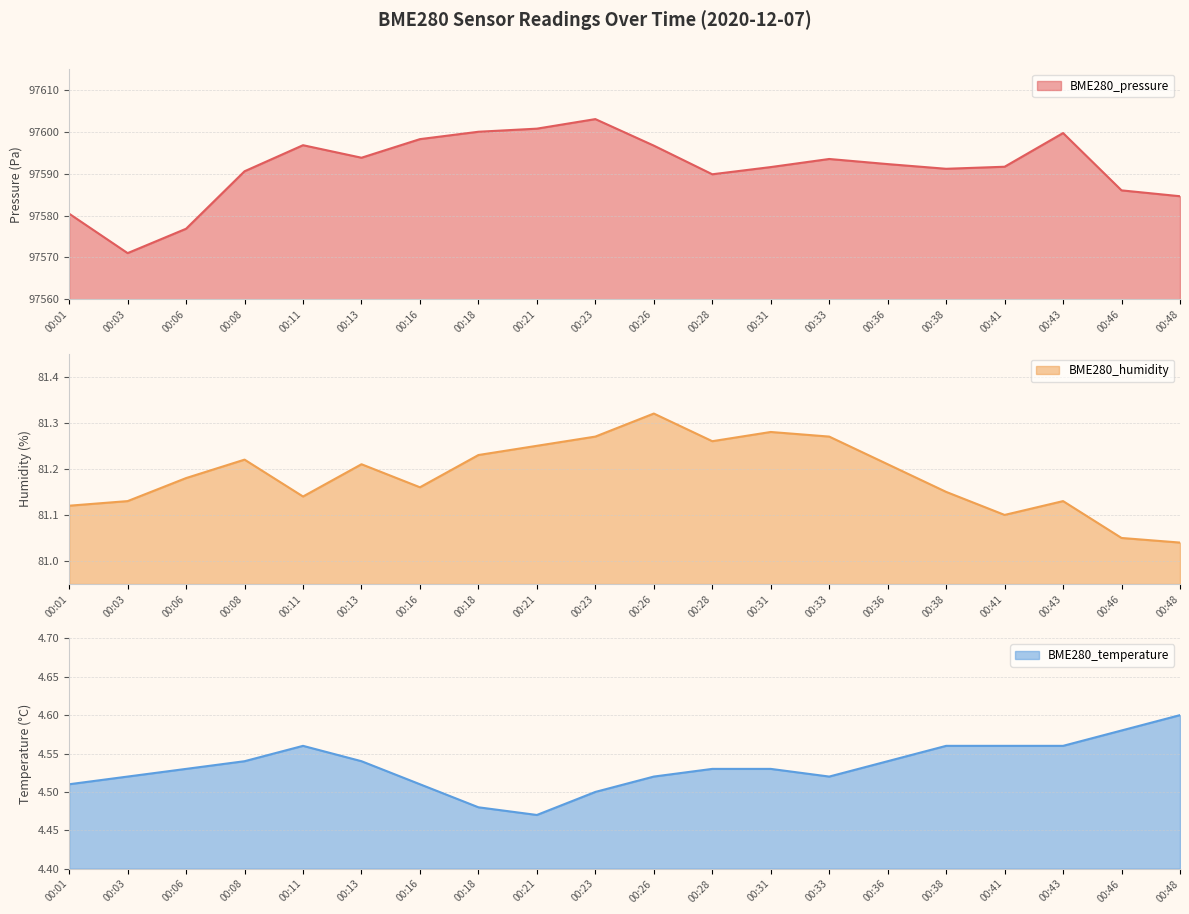

What is the total value across all series at 00:23?

97688.8